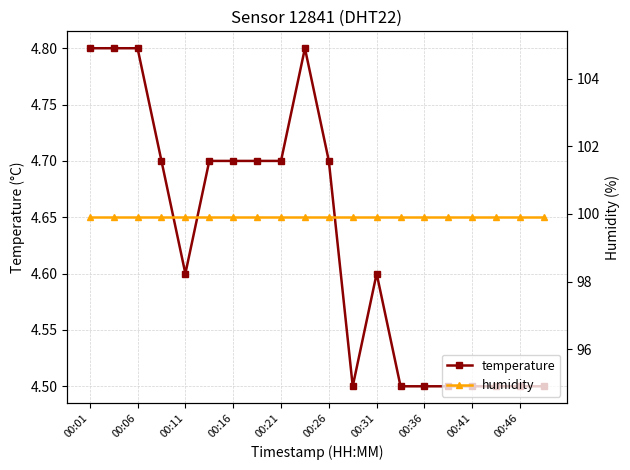

List the series in order of their peak value, highest first.

humidity, temperature